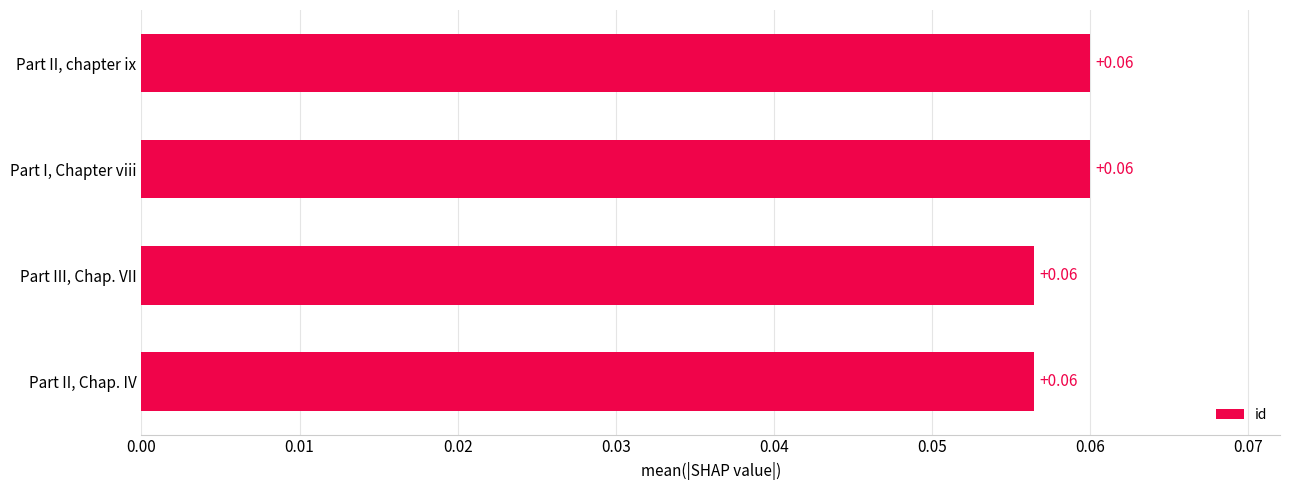

Count the number of categories in the chart.

4